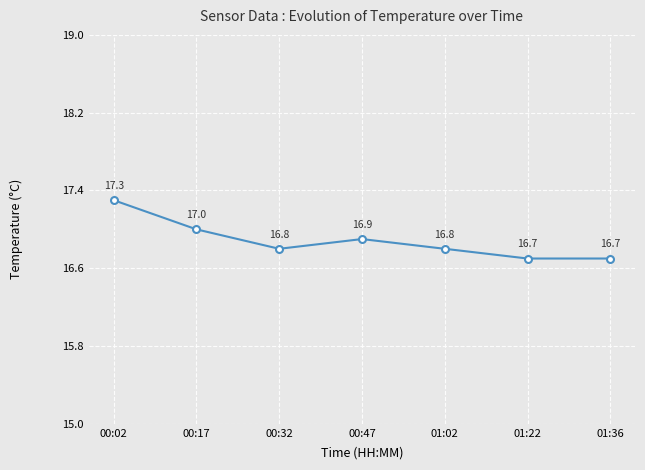

What is the average value?

16.9